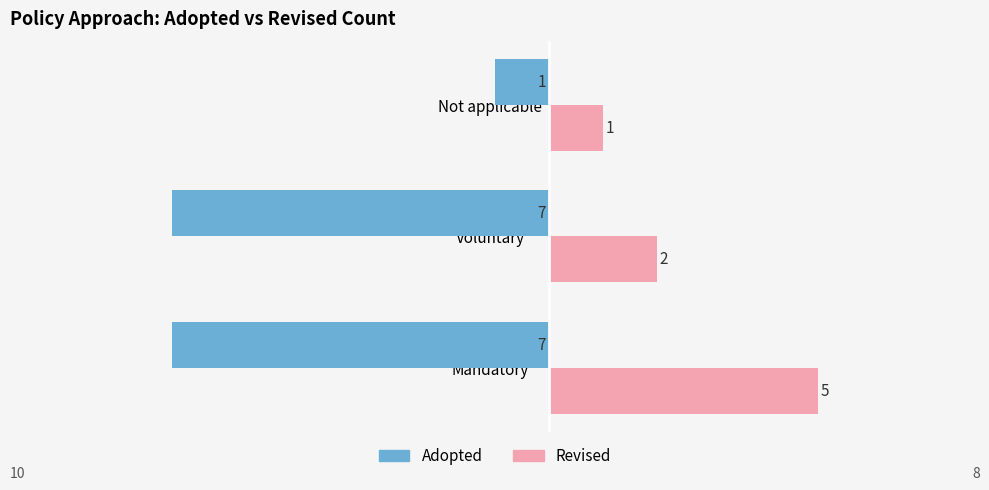

What is the average value of the Revised series?

3